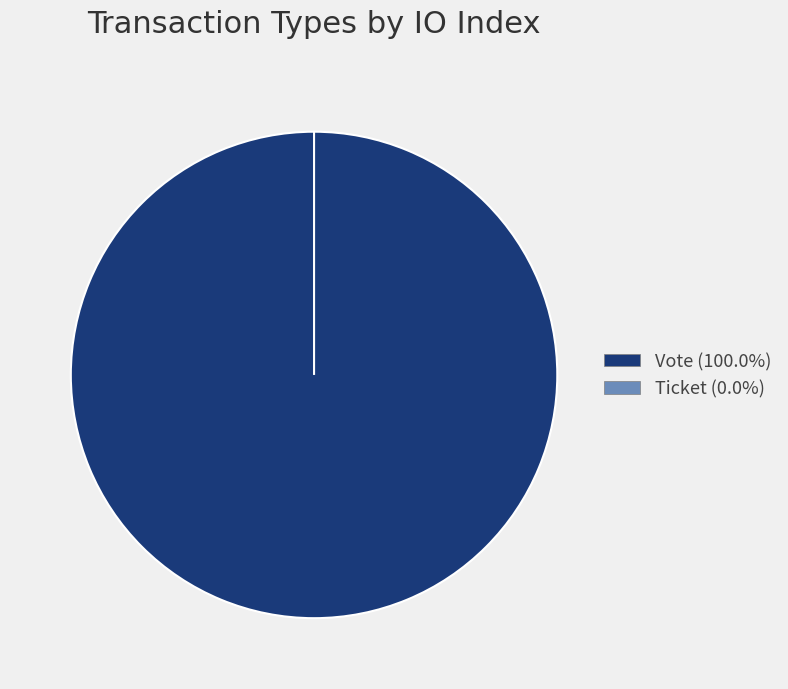

Count the number of slices in the pie.

2